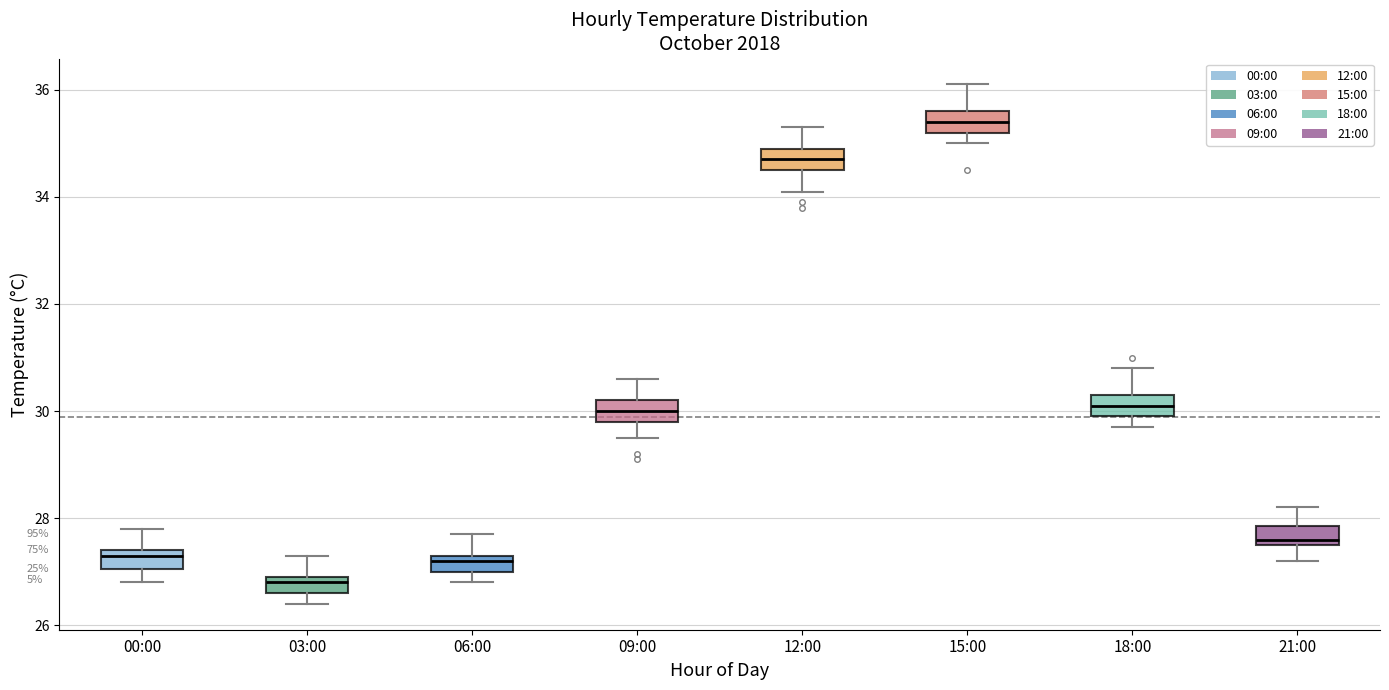

Which box has the lowest median line?

03:00